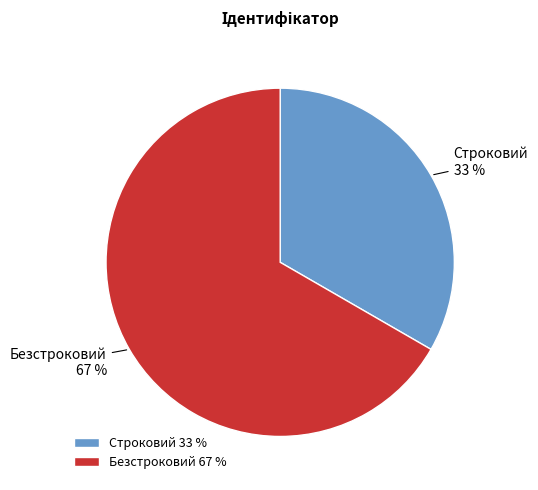

To the nearest percent, what is the average slice percentage?

50%